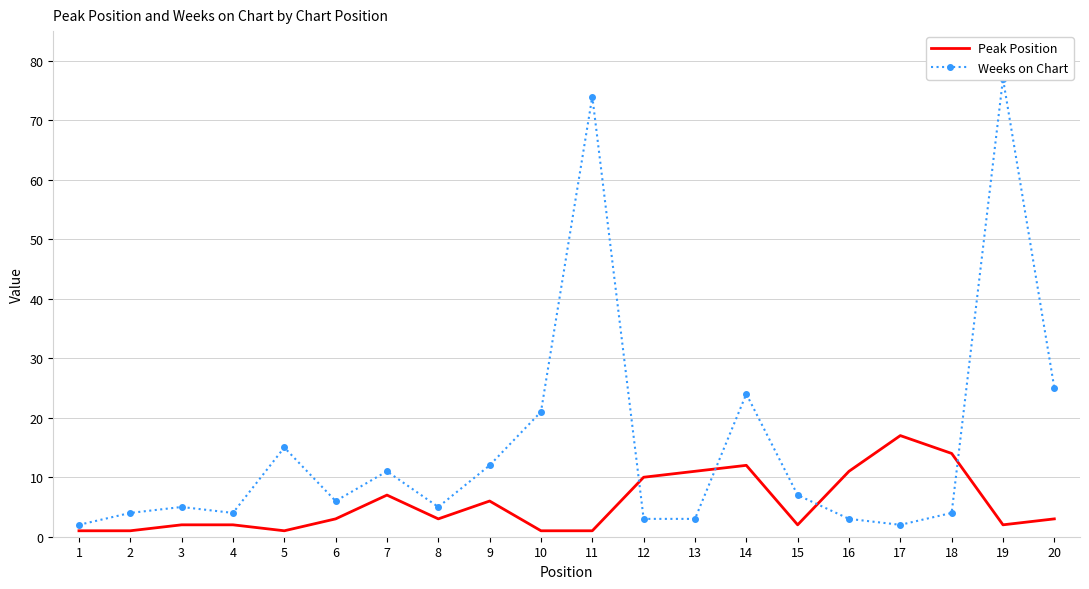

Where is the first local minimum for Peak Position?

5